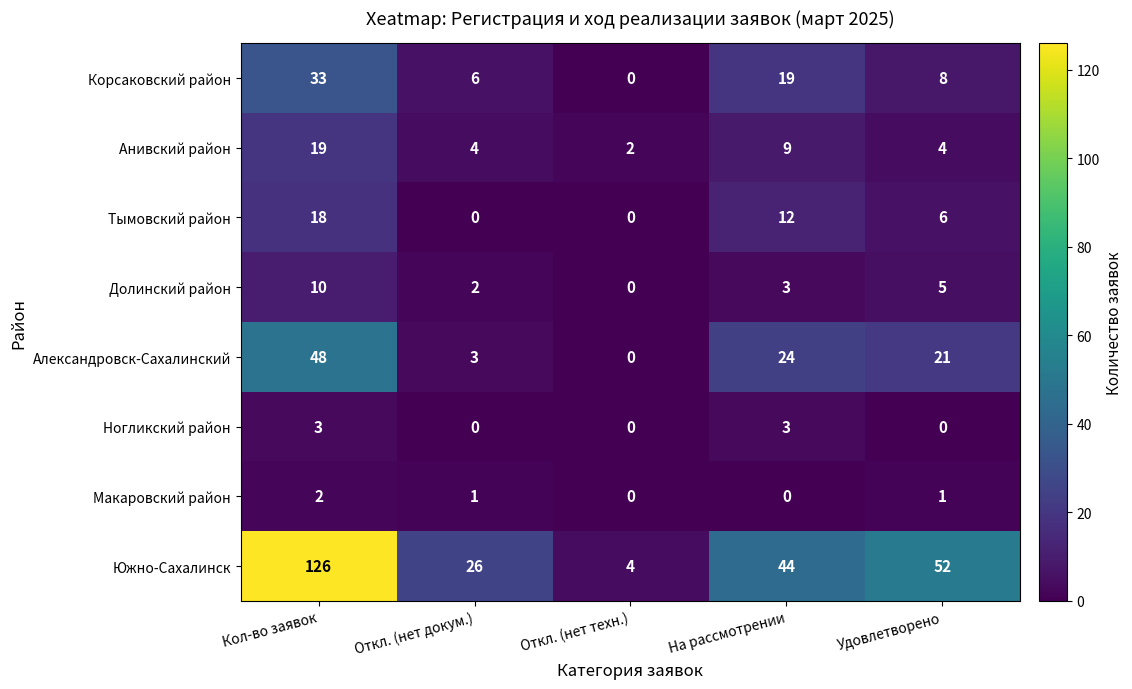

Is it true that Ногликский район equals 3 at На рассмотрении?

True